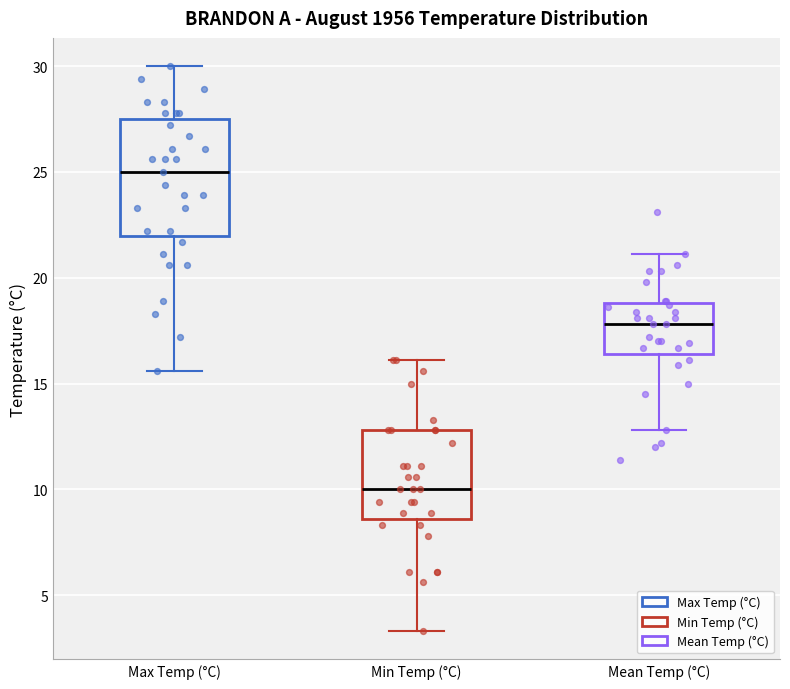

Reading left to right, read every box against the y-axis: the position of its median line, the range the box covers, and the ends of its whiskers. The values are not printed on the chart, so give them approximately, as read against the axis.

Max Temp (°C): median 25.0, box 22.0 to 27.5, whiskers 15.5 to 30.0
Min Temp (°C): median 10.0, box 8.5 to 13.0, whiskers 3.5 to 16.0
Mean Temp (°C): median 18.0, box 16.5 to 19.0, whiskers 13.0 to 21.0